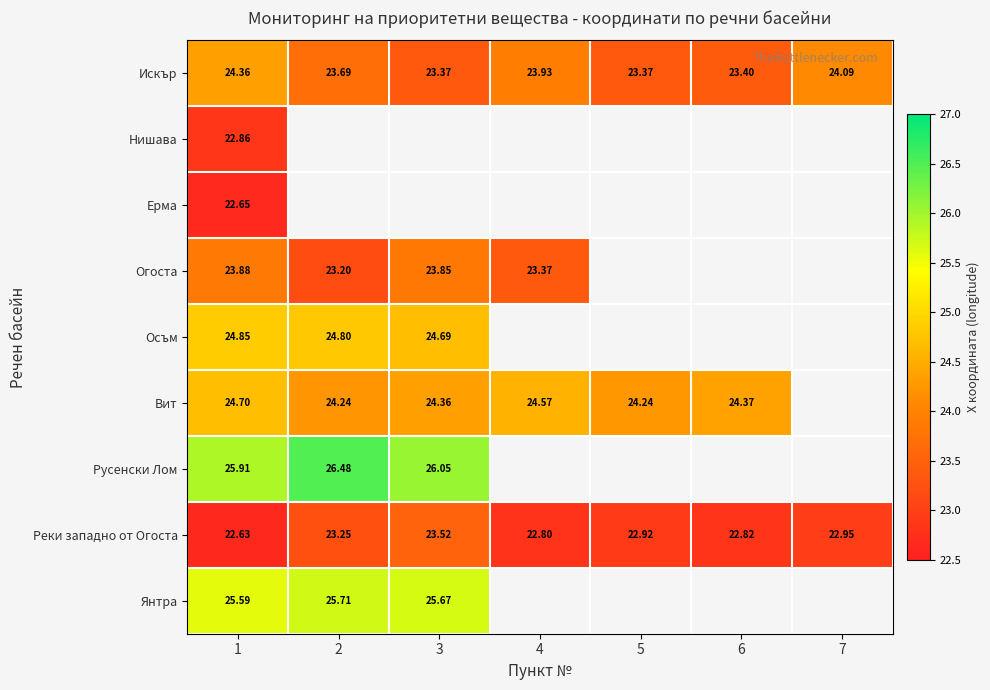

Is the value of Осъм at 3 greater than the value of Огоста at 2?

Yes